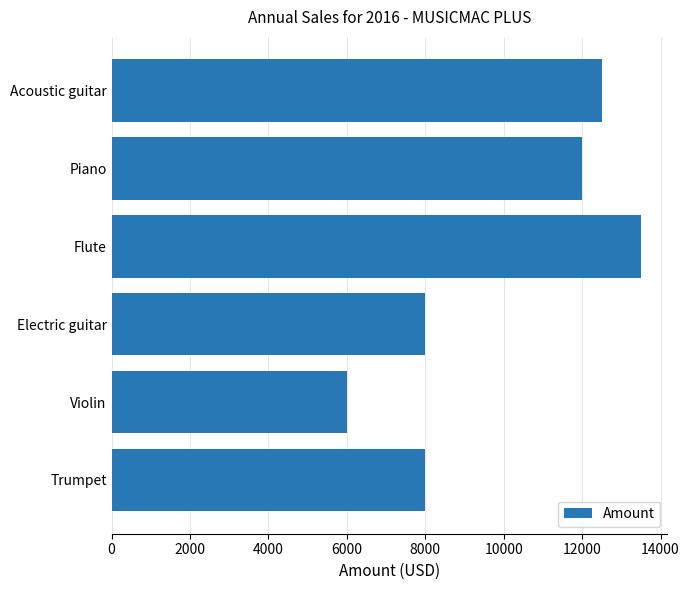

What is the difference between the maximum and minimum values?

7500